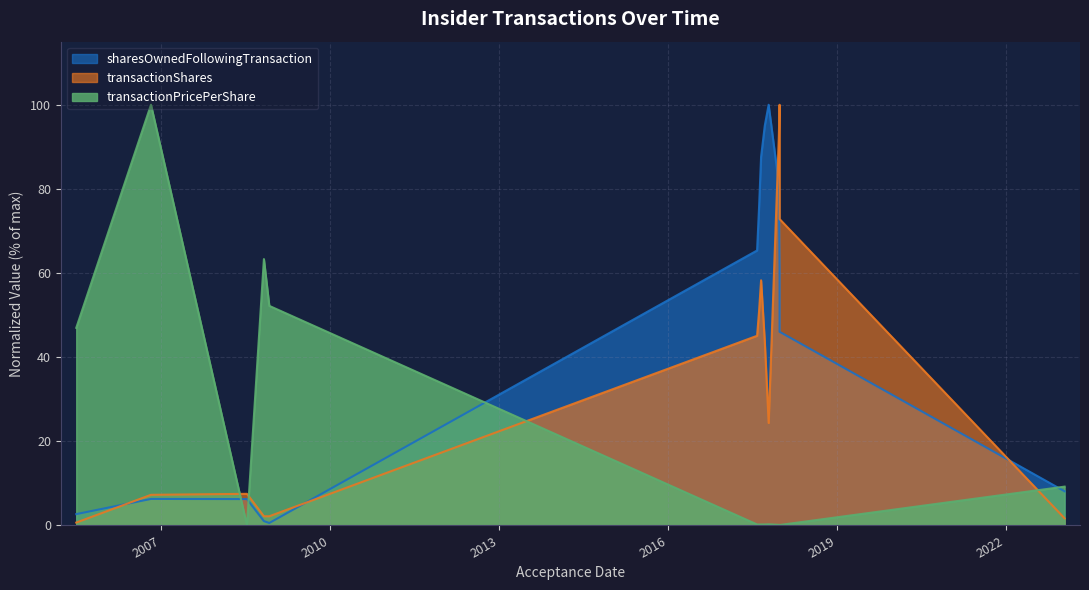

Which label corresponds to the smallest value in the chart?

2008-07-09